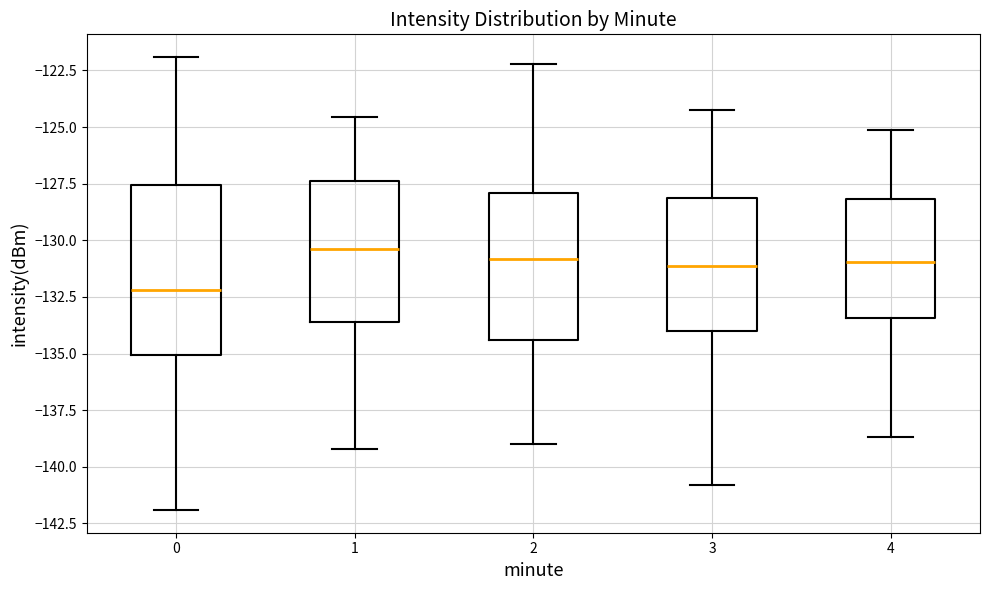

Reading left to right, transcribe this box plot: for each box, give where its median line is, the range the box spans, and where its two whiskers end, as read against the y-axis. The values are not printed on the chart, so give them approximately, as read against the axis.

0: median -132.0, box -135.0 to -127.5, whiskers -142.0 to -122.0
1: median -130.5, box -133.5 to -127.5, whiskers -139.0 to -124.5
2: median -131.0, box -134.5 to -128.0, whiskers -139.0 to -122.0
3: median -131.0, box -134.0 to -128.0, whiskers -141.0 to -124.0
4: median -131.0, box -133.5 to -128.0, whiskers -138.5 to -125.0